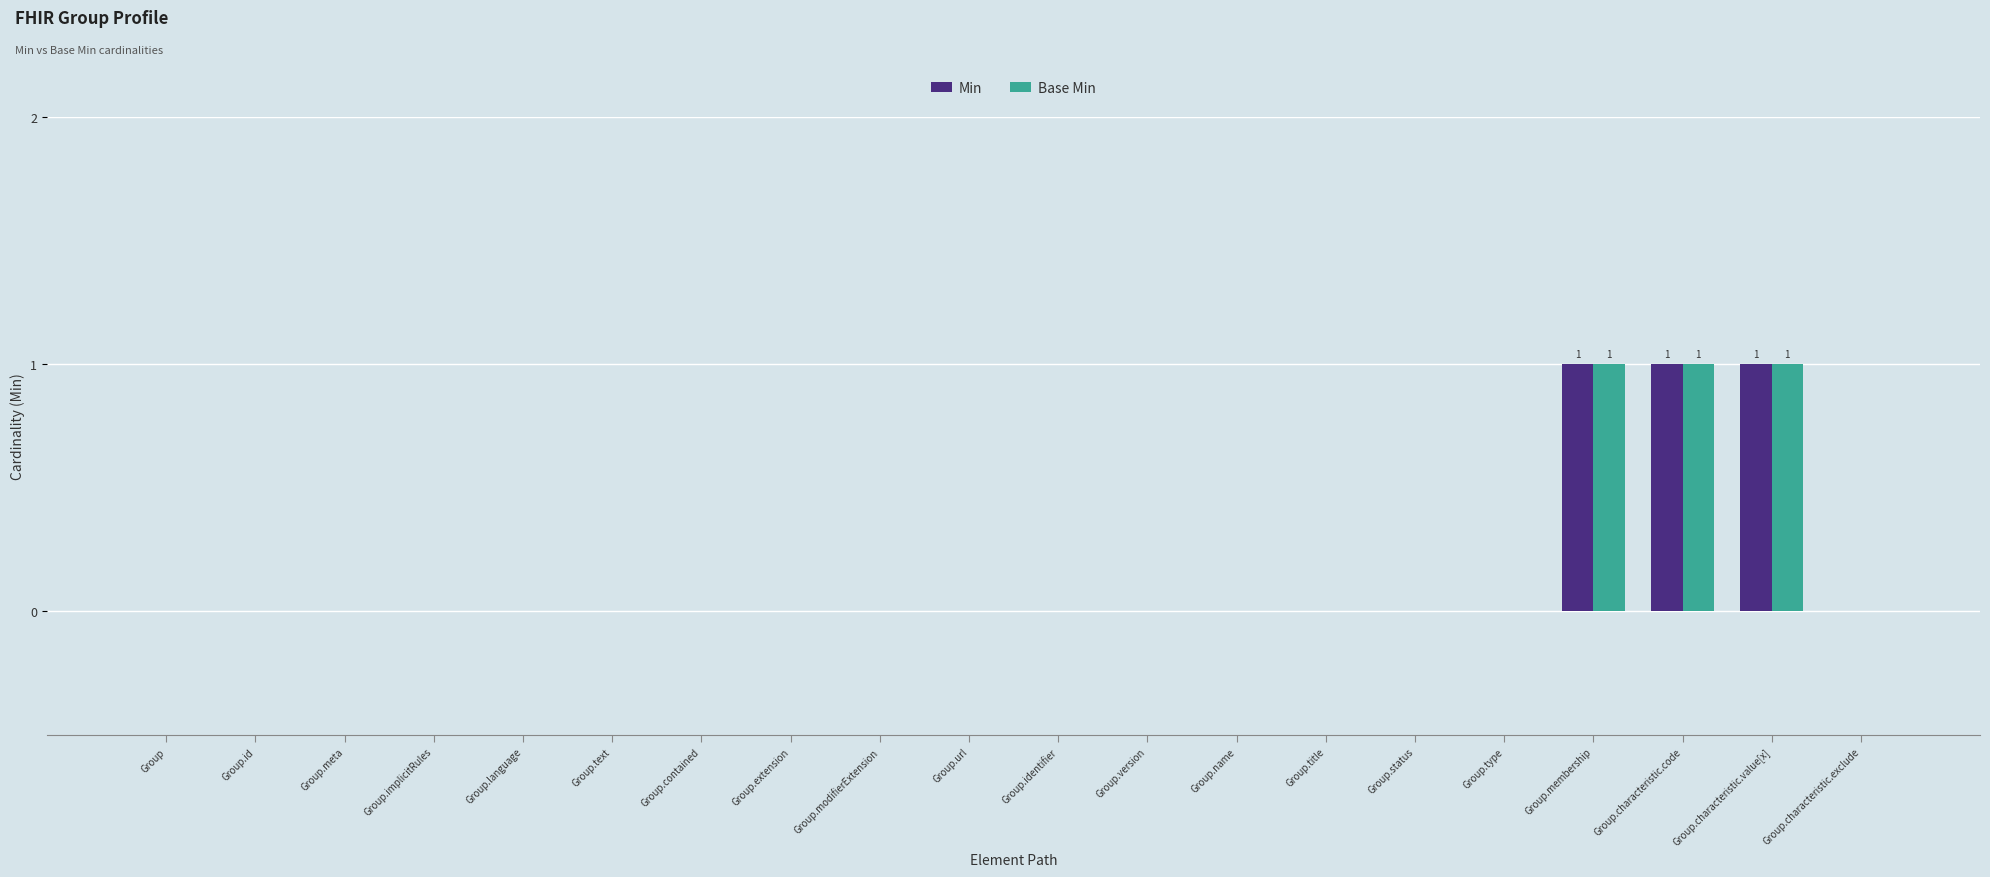

How many distinct data groups are displayed?

2